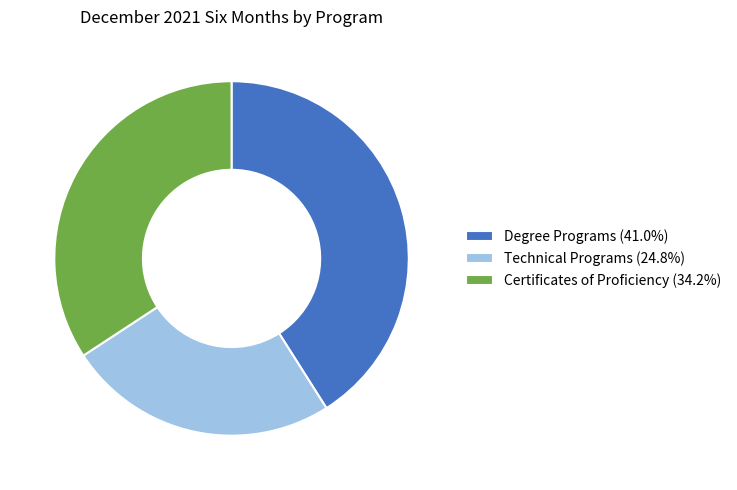

Do Technical Programs (24.8%) and Certificates of Proficiency (34.2%) together represent more than half of the pie?

Yes